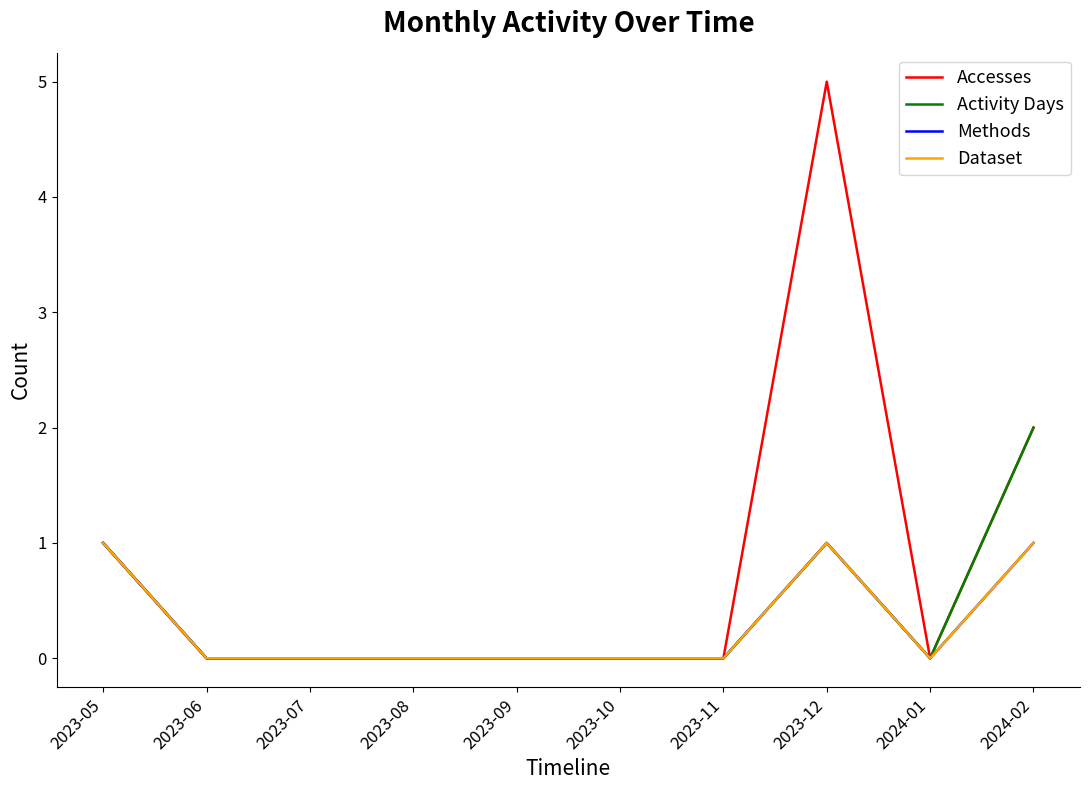

Does the chart display data point markers on the line(s)?

No